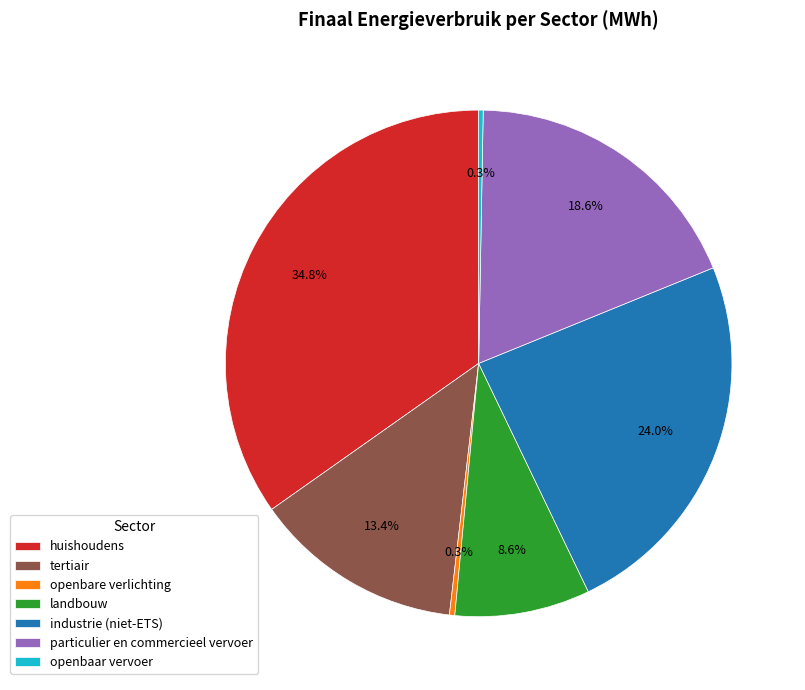

How many segments does this pie chart have?

7